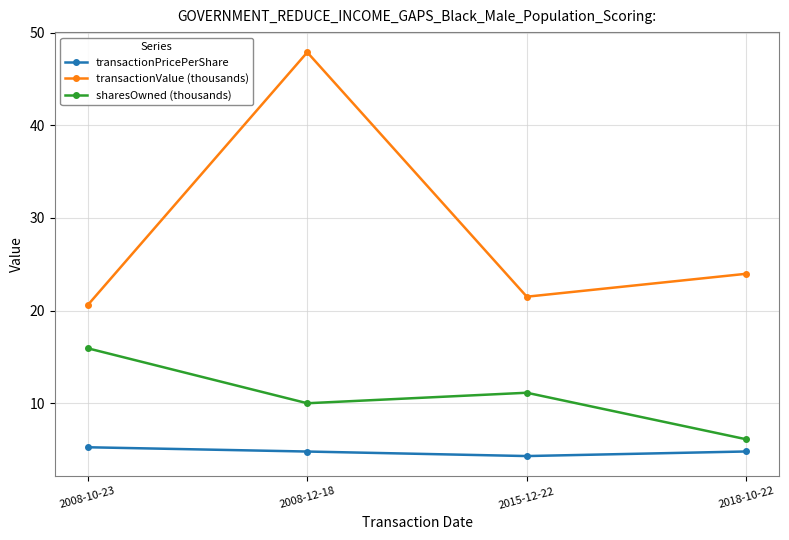

Which series changed the most between 2008-10-23 and 2008-12-18?

transactionValue (thousands)